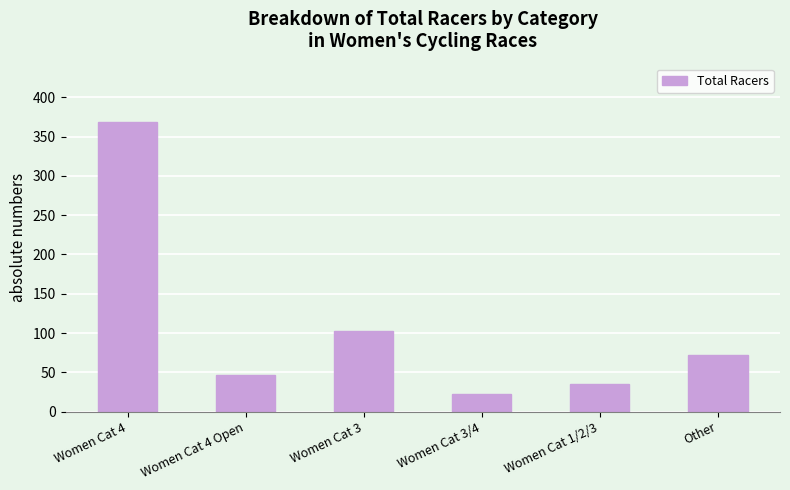

The value at Women Cat 3 is 46. True or false?

False